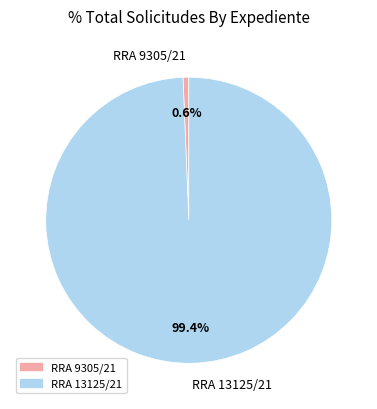

Is it true that RRA 9305/21 is 1% of the pie?

True